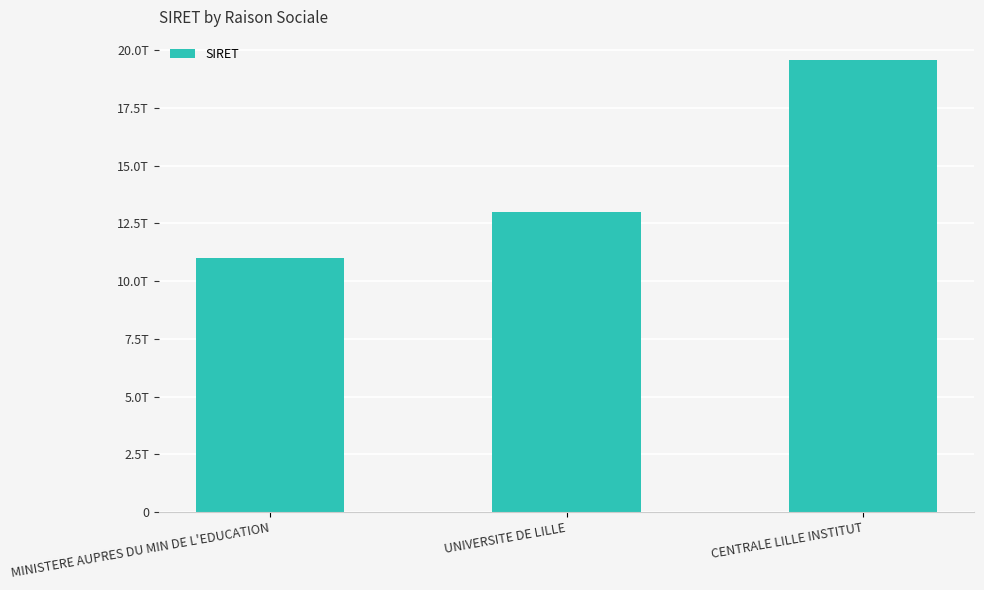

At which label does the data first exceed 13002975400012?

CENTRALE LILLE INSTITUT